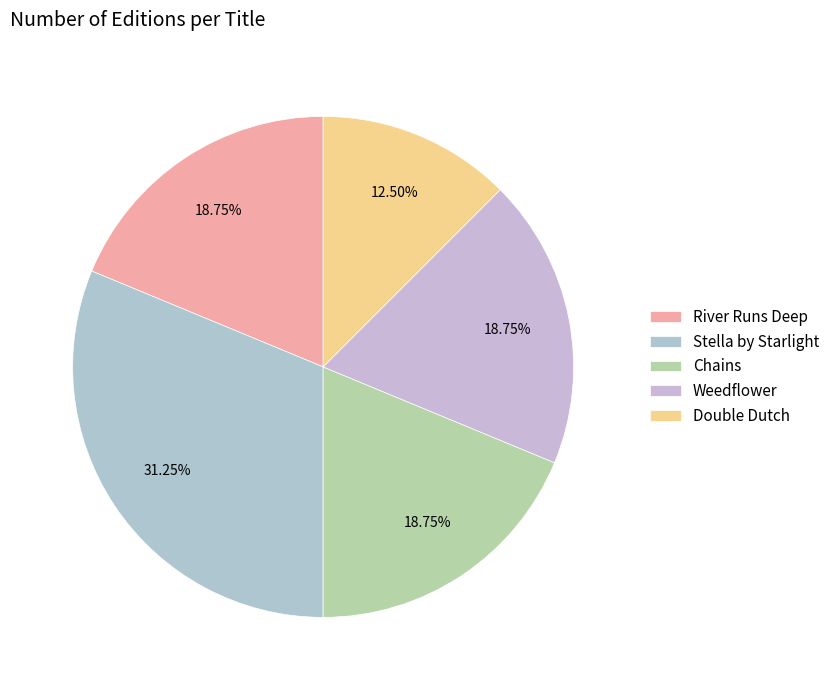

The Stella by Starlight slice represents 31% of the pie. True or false?

True